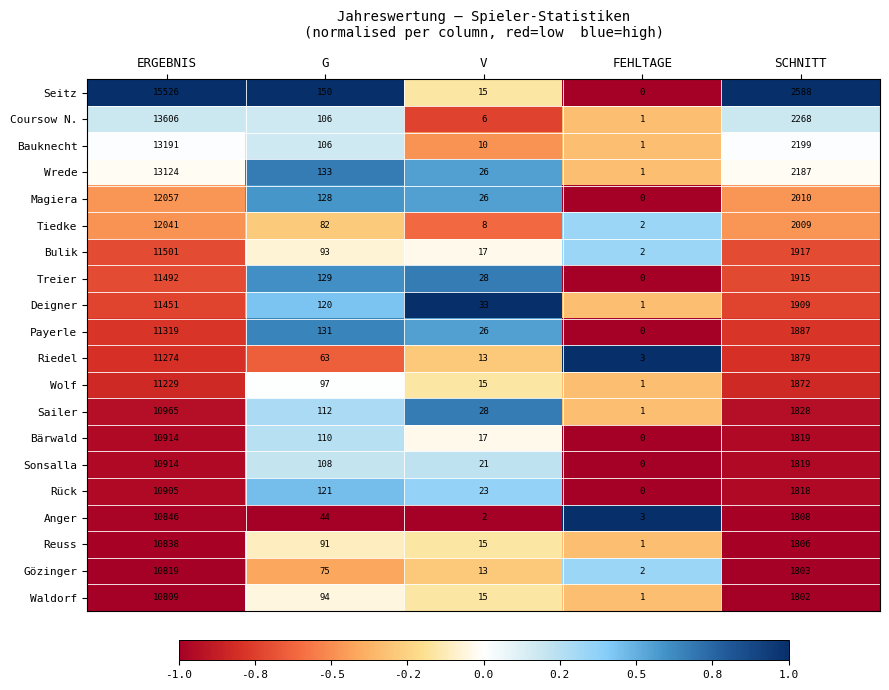

What is the difference between the Wrede values at ERGEBNIS and SCHNITT?

10937